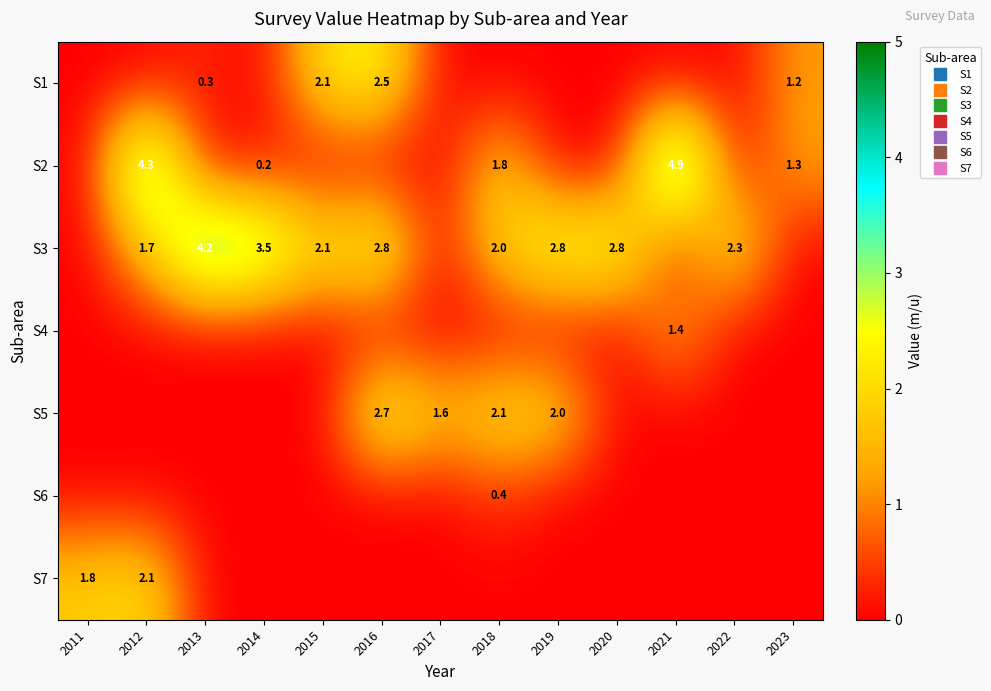

How many data points in S2 are above 0?

5